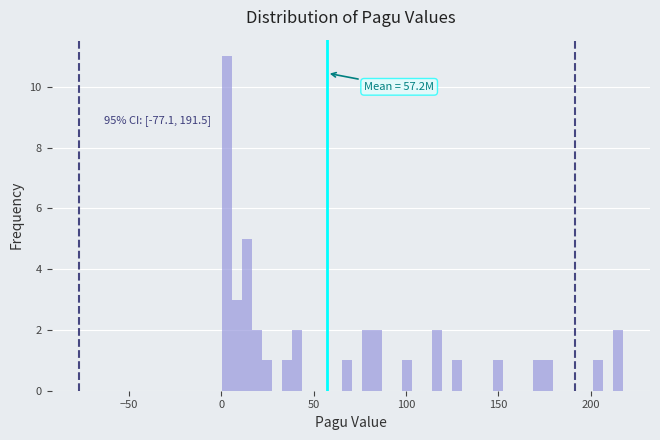

Around what value on the x-axis is the tallest bar? Give the approximate position of its centre, as read against the axis.

5